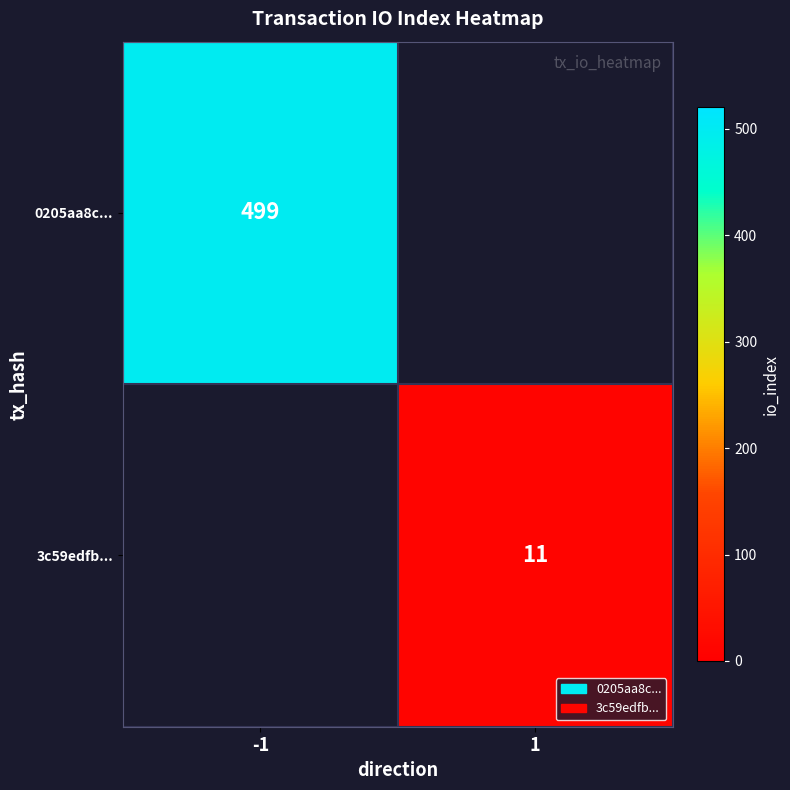

Is it true that 3c59edfb... equals 7 at 1?

False